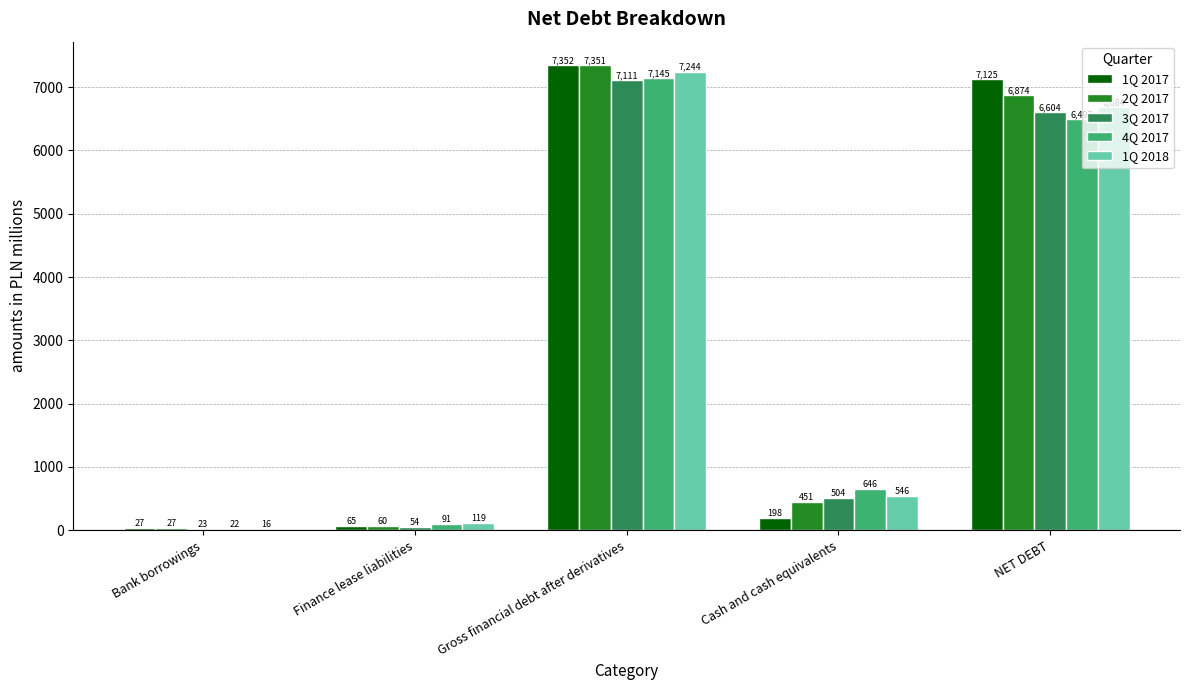

Which series changed the most between Gross financial debt after derivatives and NET DEBT?

4Q 2017